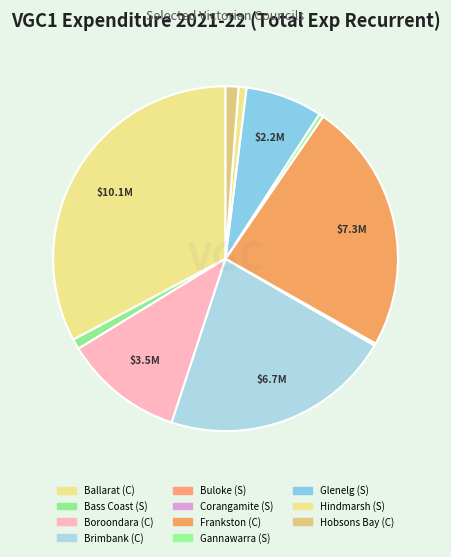

What is the smallest slice in the pie chart?

Buloke (S)